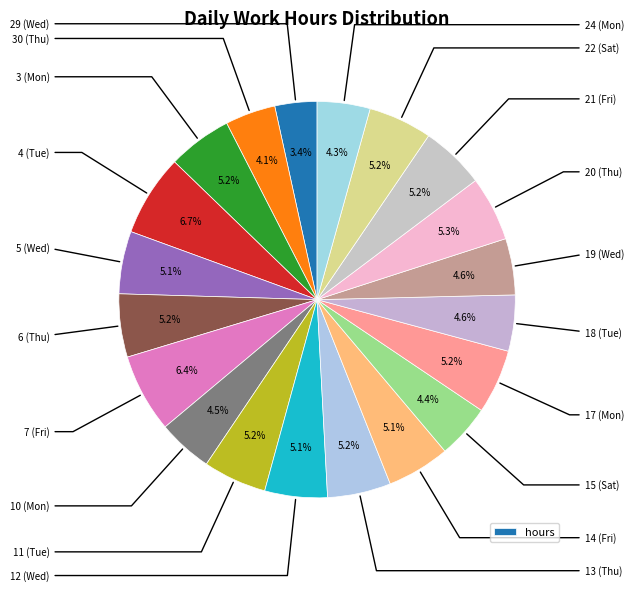

How many segments does this pie chart have?

20